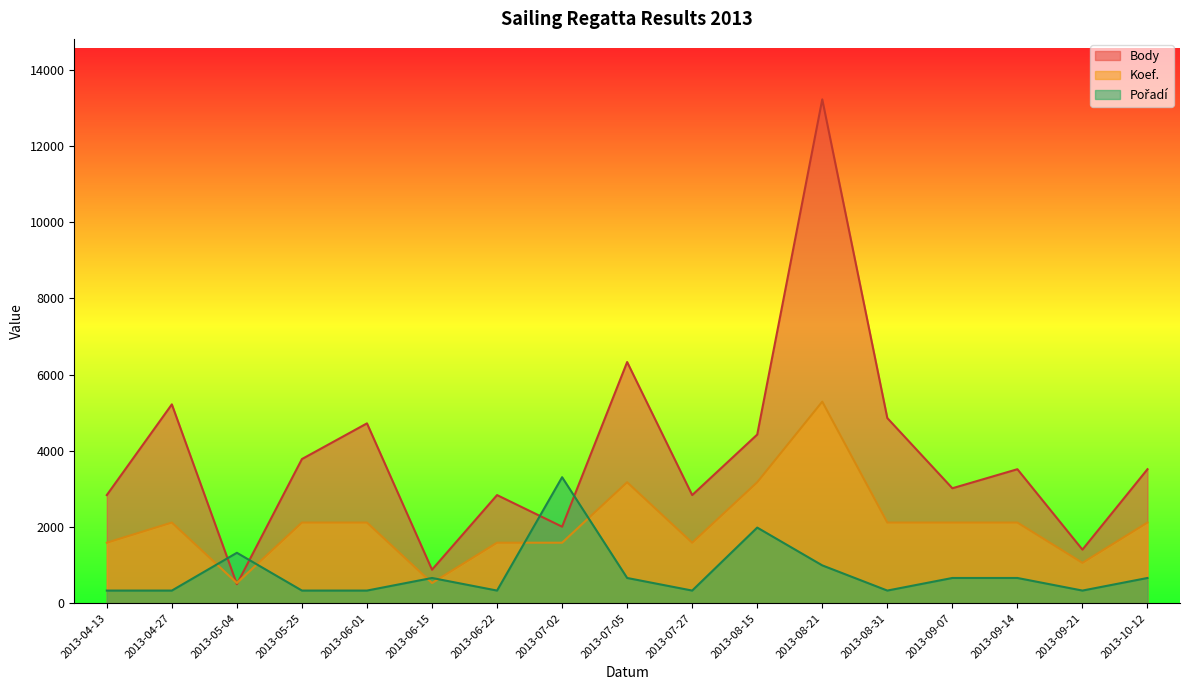

At which category does the chart reach its minimum across all series?

2013-04-13